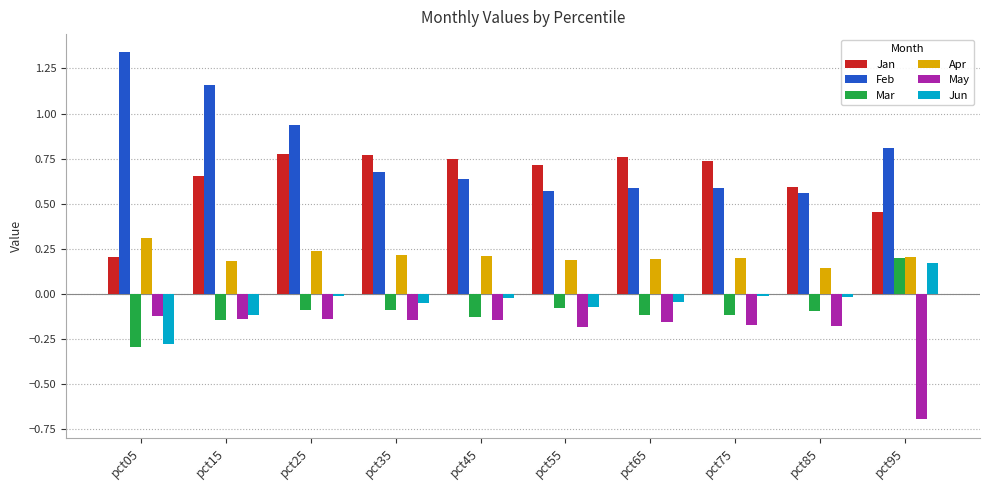

What is the sum of the Jan values at pct95 and pct15?

1.1